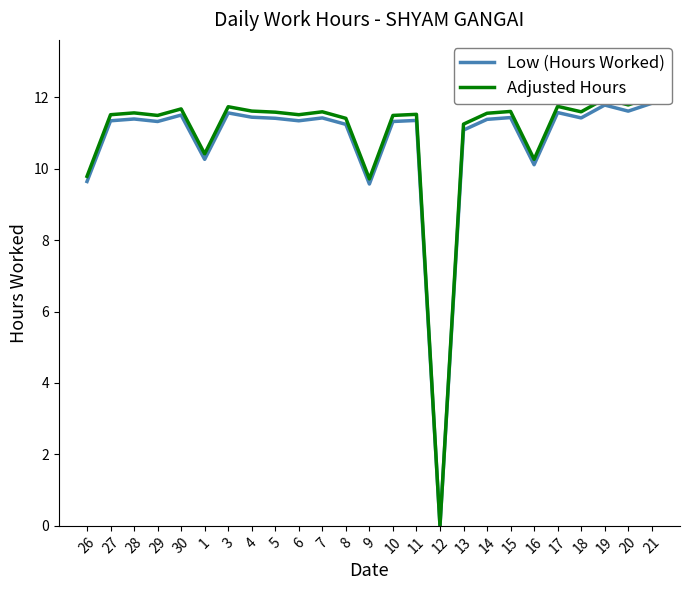

How many positive values does the Adjusted Hours series have?

24